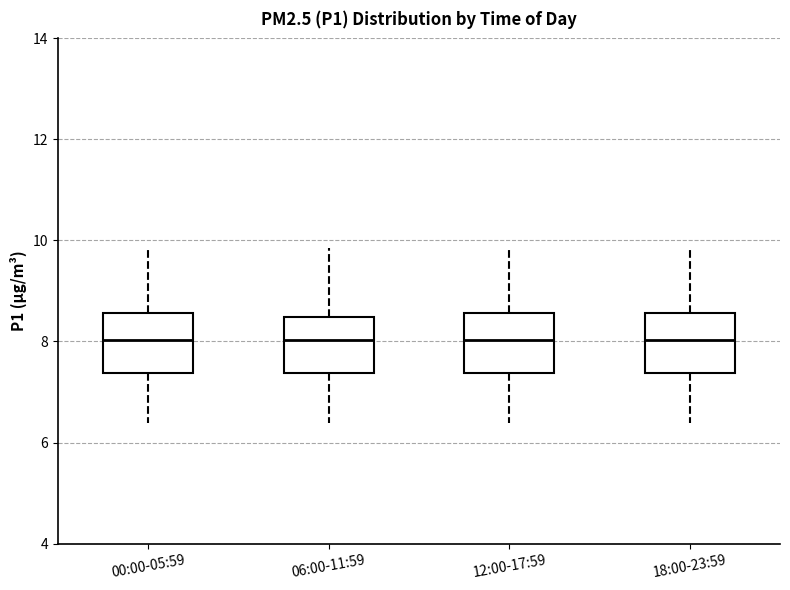

Reading left to right, transcribe this box plot: for each box, give where its median line is, the range the box spans, and where its two whiskers end, as read against the y-axis. The values are not printed on the chart, so give them approximately, as read against the axis.

00:00-05:59: median 8.0, box 7.4 to 8.6, whiskers 6.4 to 9.8
06:00-11:59: median 8.0, box 7.4 to 8.4, whiskers 6.4 to 9.8
12:00-17:59: median 8.0, box 7.4 to 8.6, whiskers 6.4 to 9.8
18:00-23:59: median 8.0, box 7.4 to 8.6, whiskers 6.4 to 9.8